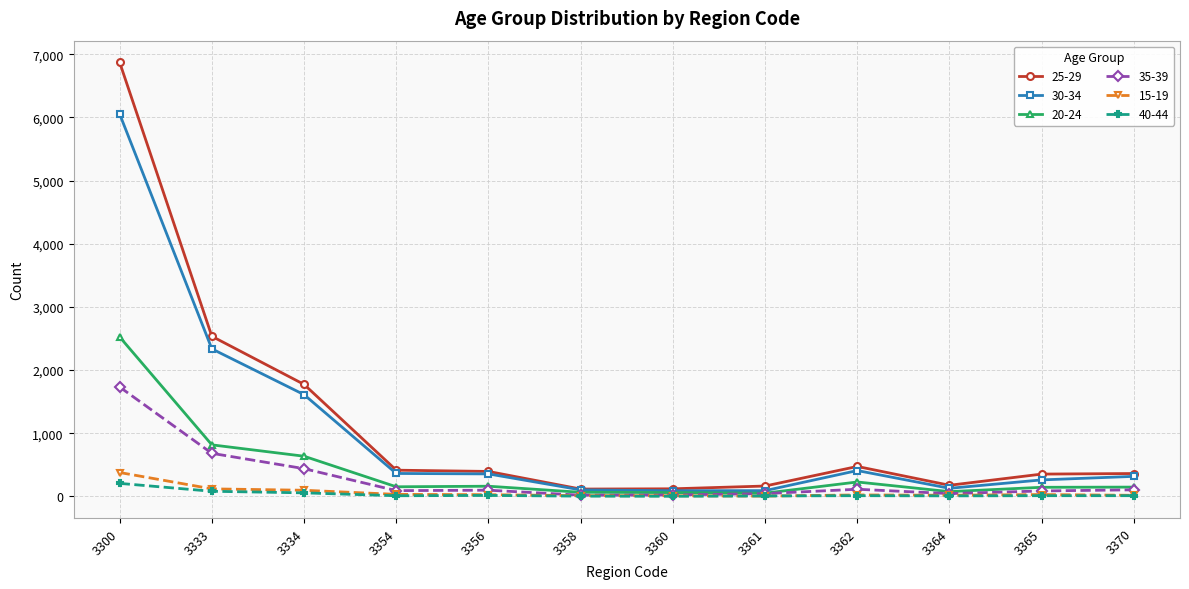

What is the sum of all 40-44 values?

410